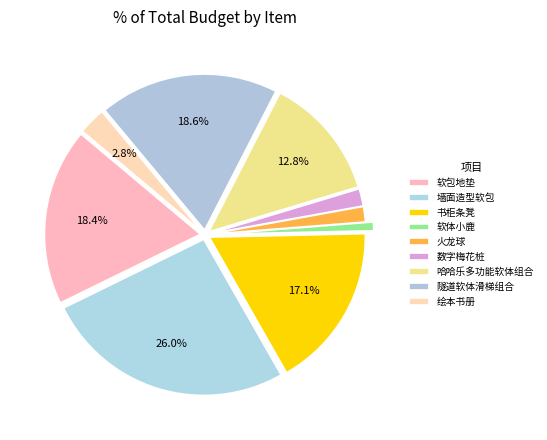

Rank the categories by value from lowest to highest.

软体小鹿, 火龙球, 数字梅花桩, 绘本书册, 哈哈乐多功能软体组合, 书柜条凳, 软包地垫, 隧道软体滑梯组合, 墙面造型软包